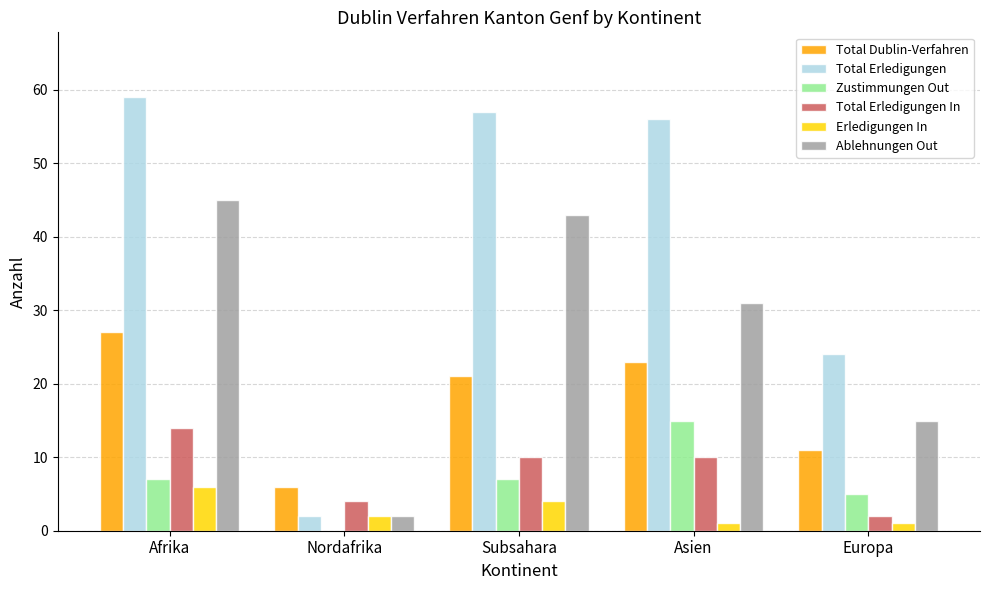

Reading left to right, list all the values displayed in this chart.

Total Dublin-Verfahren: Afrika=27	Nordafrika=6	Subsahara=21	Asien=23	Europa=11
Total Erledigungen: Afrika=59	Nordafrika=2	Subsahara=57	Asien=56	Europa=24
Zustimmungen Out: Afrika=7	Nordafrika=0	Subsahara=7	Asien=15	Europa=5
Total Erledigungen In: Afrika=14	Nordafrika=4	Subsahara=10	Asien=10	Europa=2
Erledigungen In: Afrika=6	Nordafrika=2	Subsahara=4	Asien=1	Europa=1
Ablehnungen Out: Afrika=45	Nordafrika=2	Subsahara=43	Asien=31	Europa=15